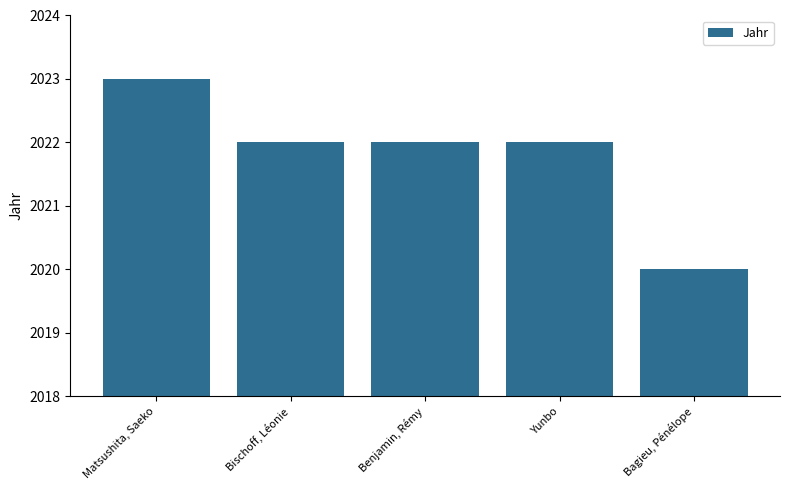

True or false: the data shows 2022 at Benjamin, Rémy.

True